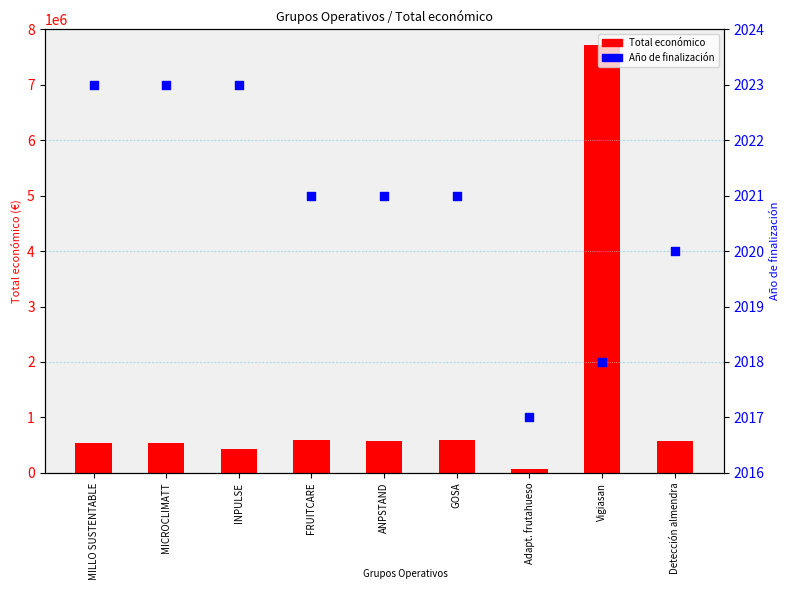

What are all the series names shown in the legend?

Total económico, Año de finalización